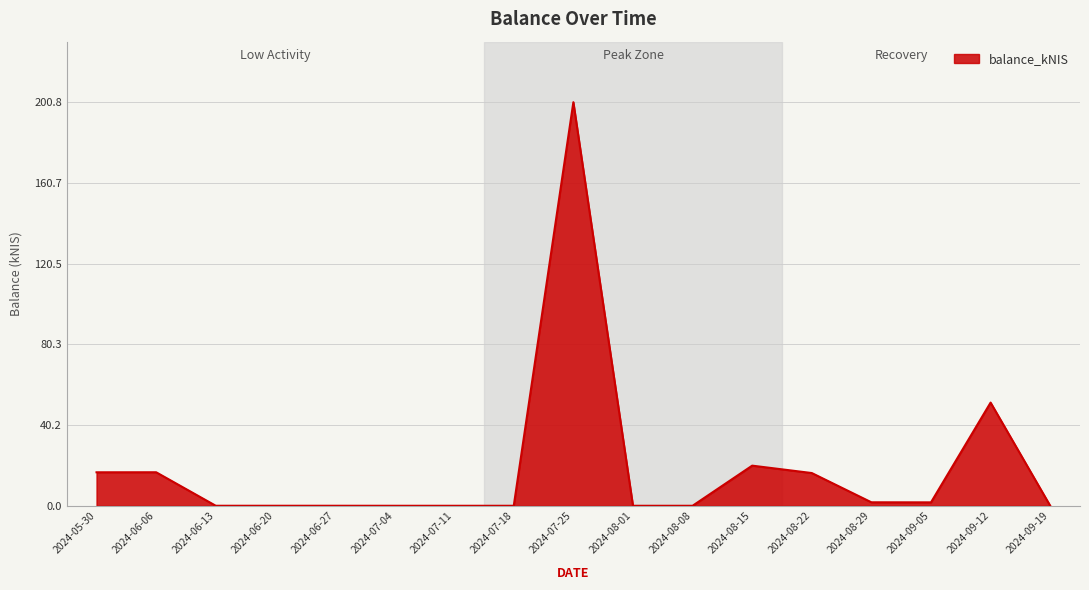

How many series are shown in this chart?

1